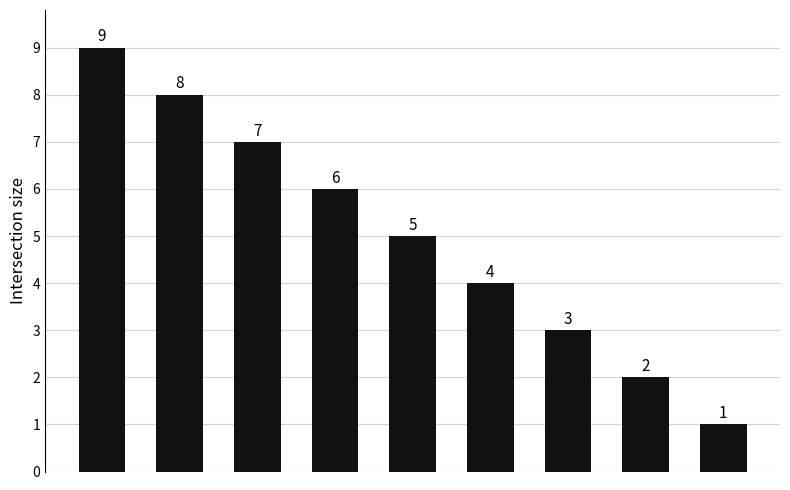

What is the value of the 7th bar from the left?

3